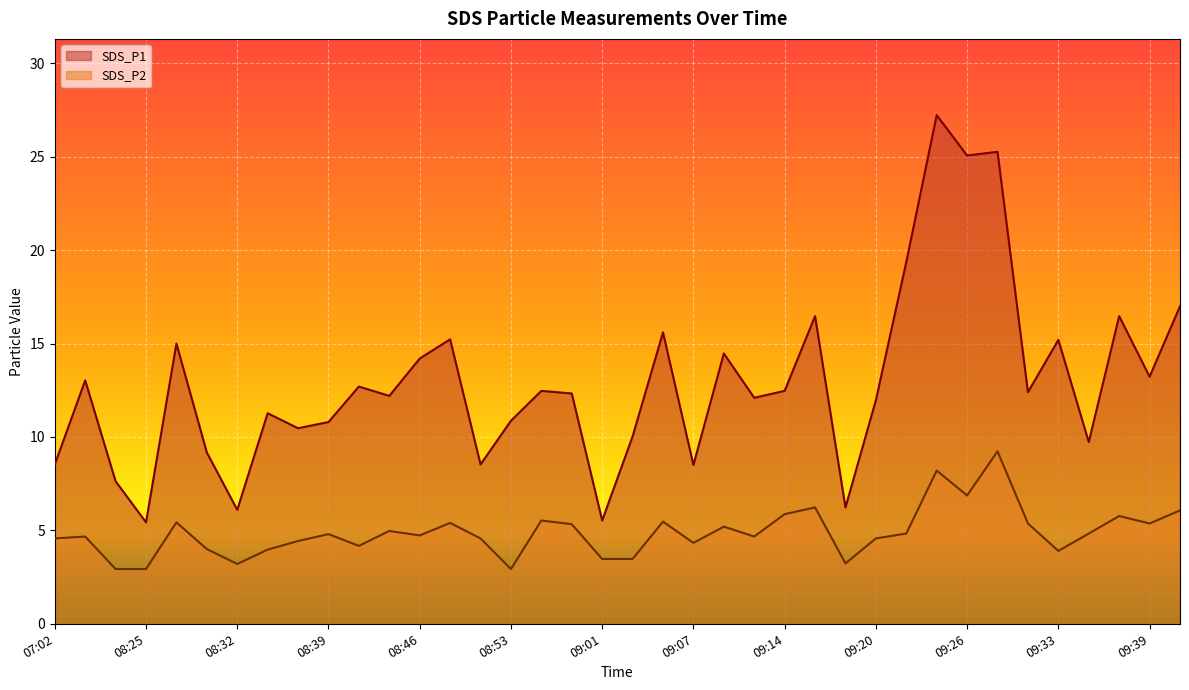

How many distinct data groups are displayed?

2